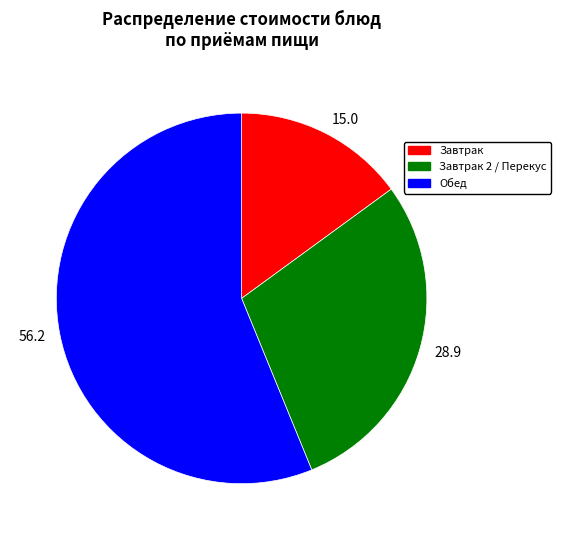

What is the ratio of the value at 15.0 to the value at 28.9?

0.5